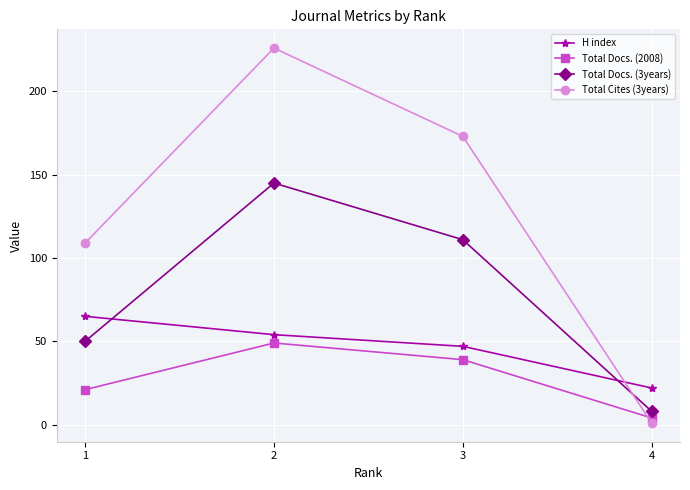

At which label is Total Docs. (2008) closest to 26?

1